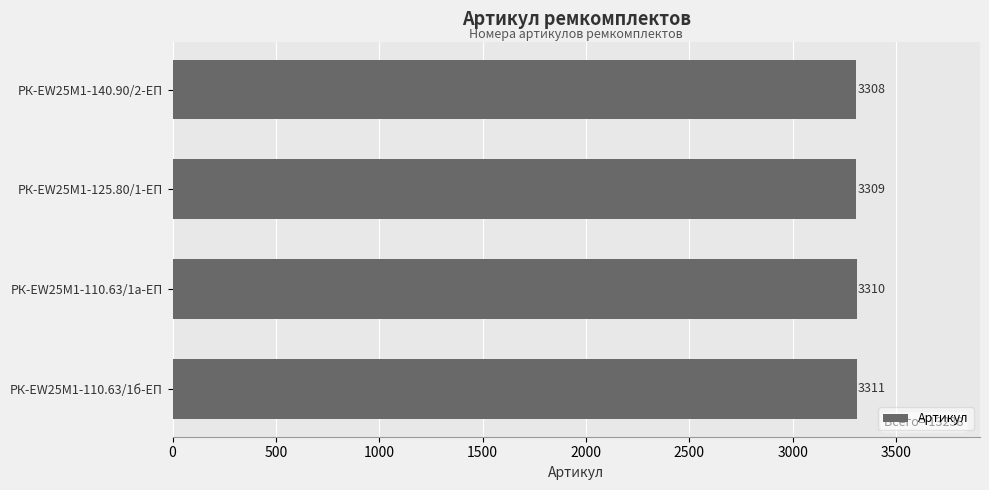

Rank the categories by value from highest to lowest.

РК-EW25M1-110.63/1б-ЕП, РК-EW25M1-110.63/1а-ЕП, РК-EW25M1-125.80/1-ЕП, РК-EW25M1-140.90/2-ЕП